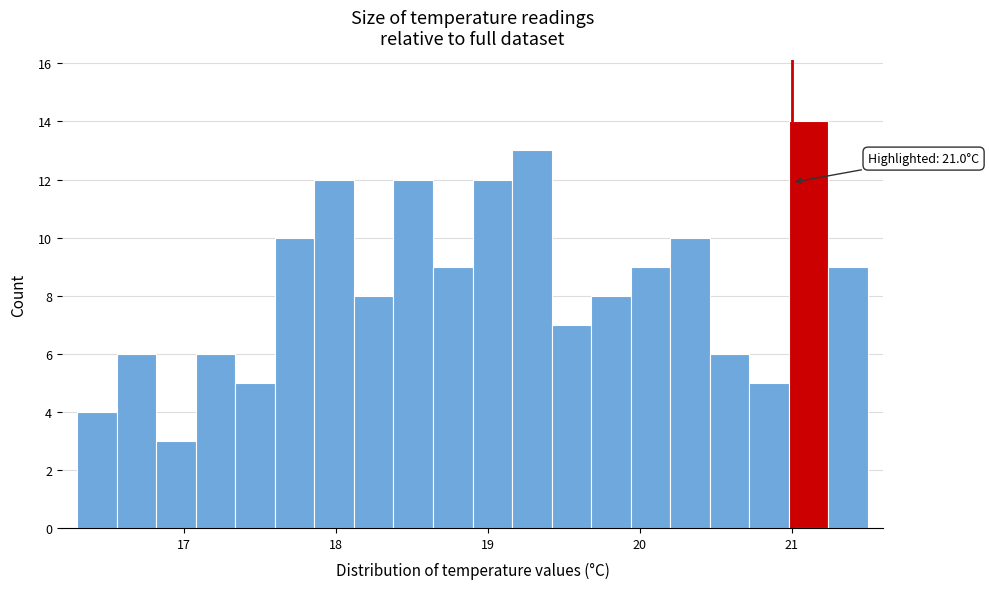

Around what value on the x-axis is the tallest bar? Give the approximate position of its centre, as read against the axis.

21.1